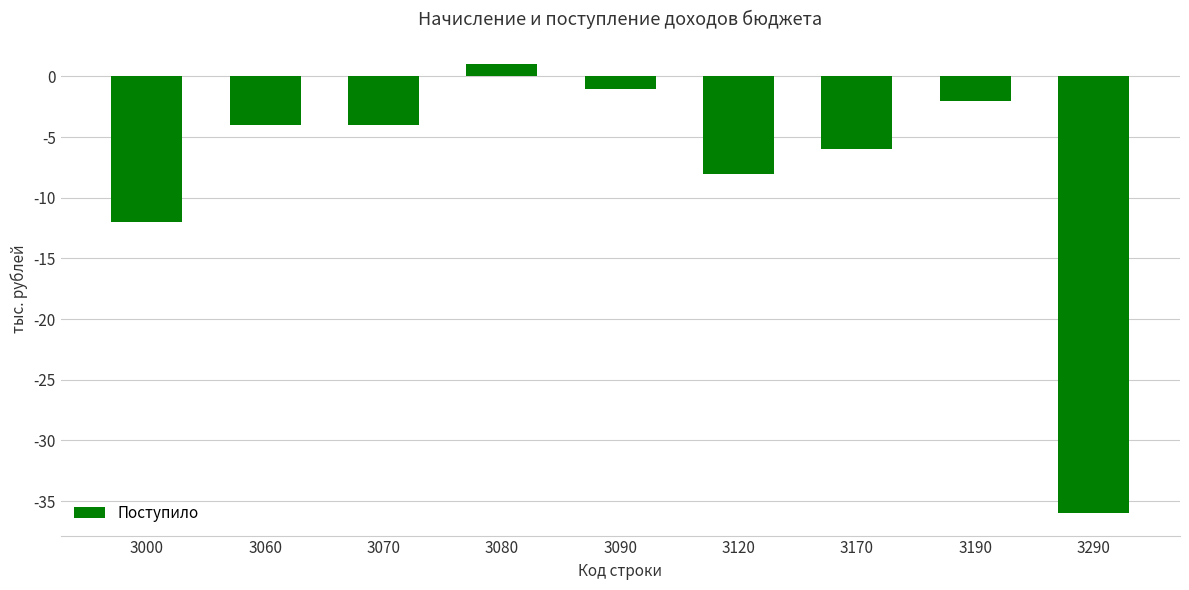

What is the difference between the second highest and minimum values?

35